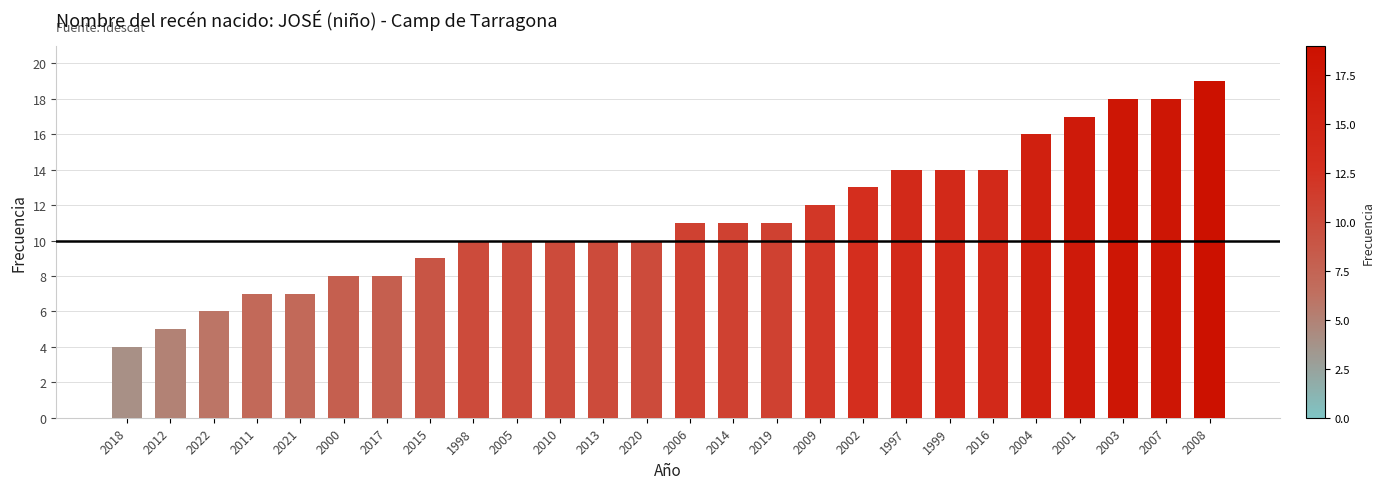

Reading right to left, what are all the values shown in this chart?

2008=19	2007=18	2003=18	2001=17	2004=16	2016=14	1999=14	1997=14	2002=13	2009=12	2019=11	2014=11	2006=11	2020=10	2013=10	2010=10	2005=10	1998=10	2015=9	2017=8	2000=8	2021=7	2011=7	2022=6	2012=5	2018=4